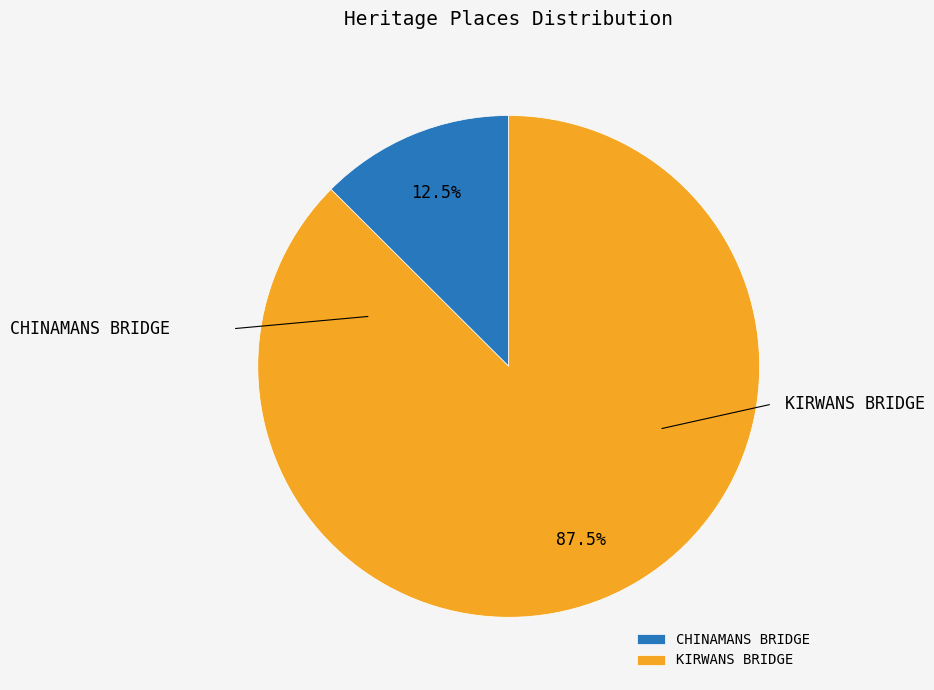

Approximately how many times larger is the value at CHINAMANS BRIDGE compared to KIRWANS BRIDGE?

0.1